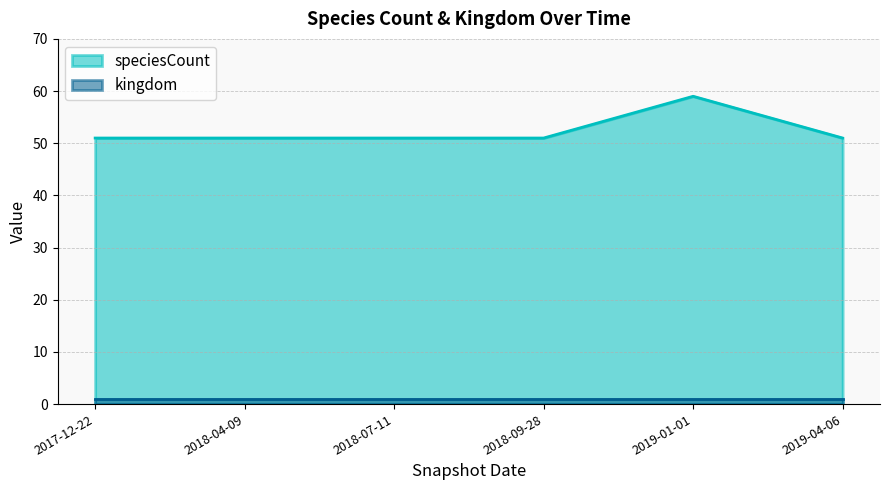

True or false: the data shows 51 at 2018-07-11.

True